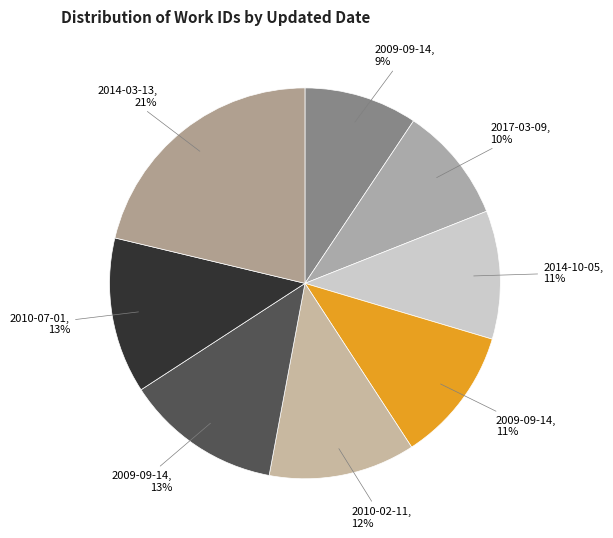

Does any single category account for the majority?

No